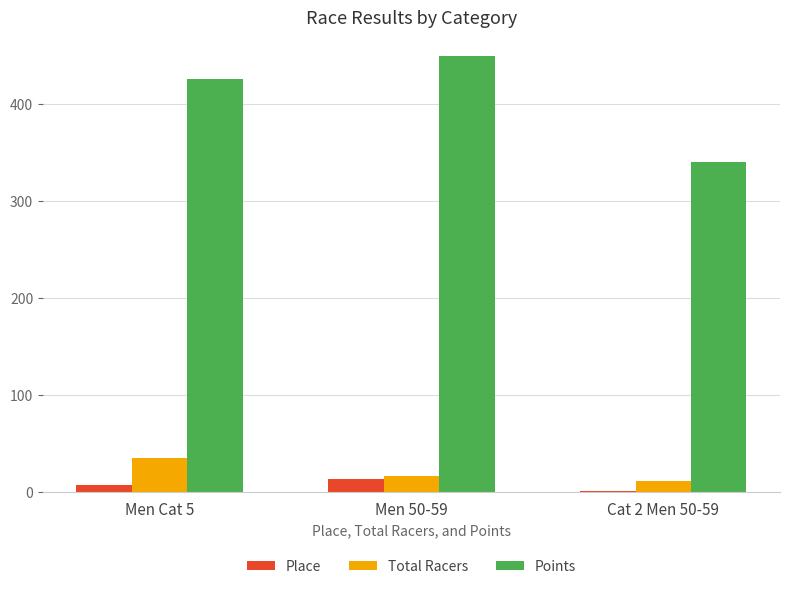

True or false: Points has a value of 575.0 at Cat 2 Men 50-59.

False